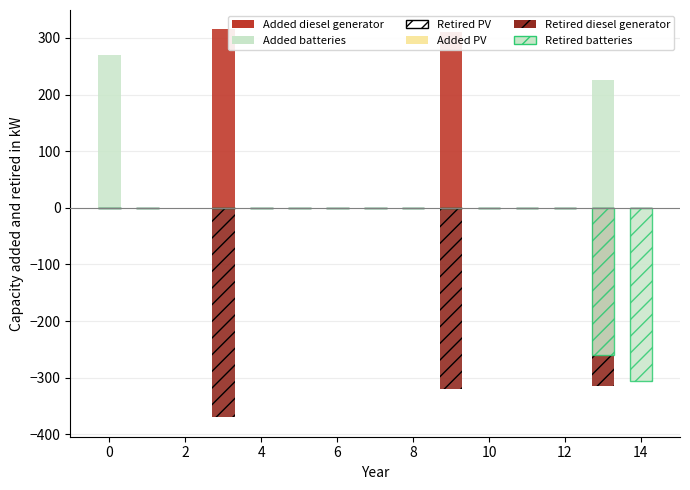

What is the maximum value shown in the chart?

315